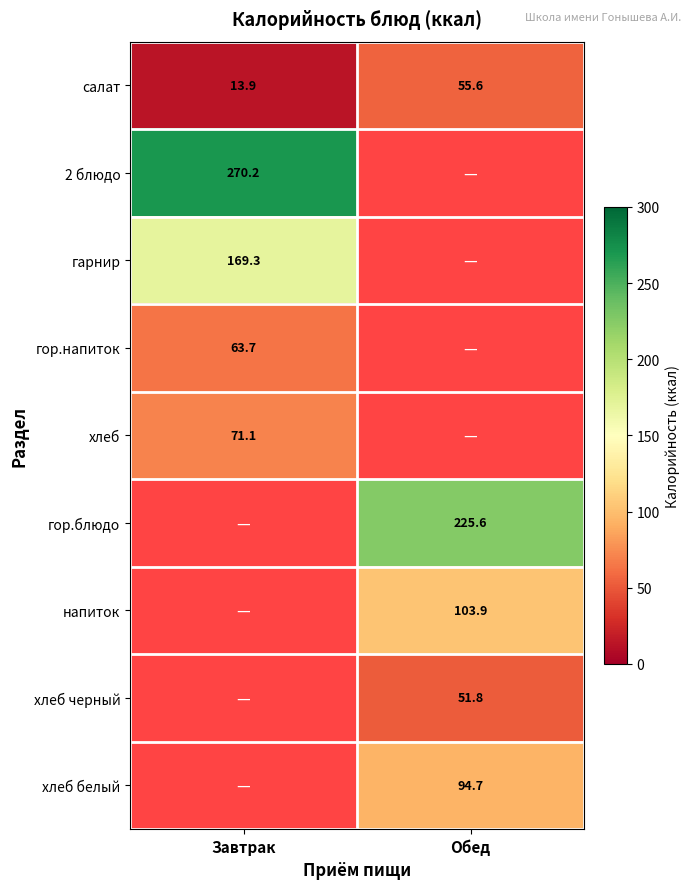

Is it true that гор.блюдо equals 71.1 at Обед?

False